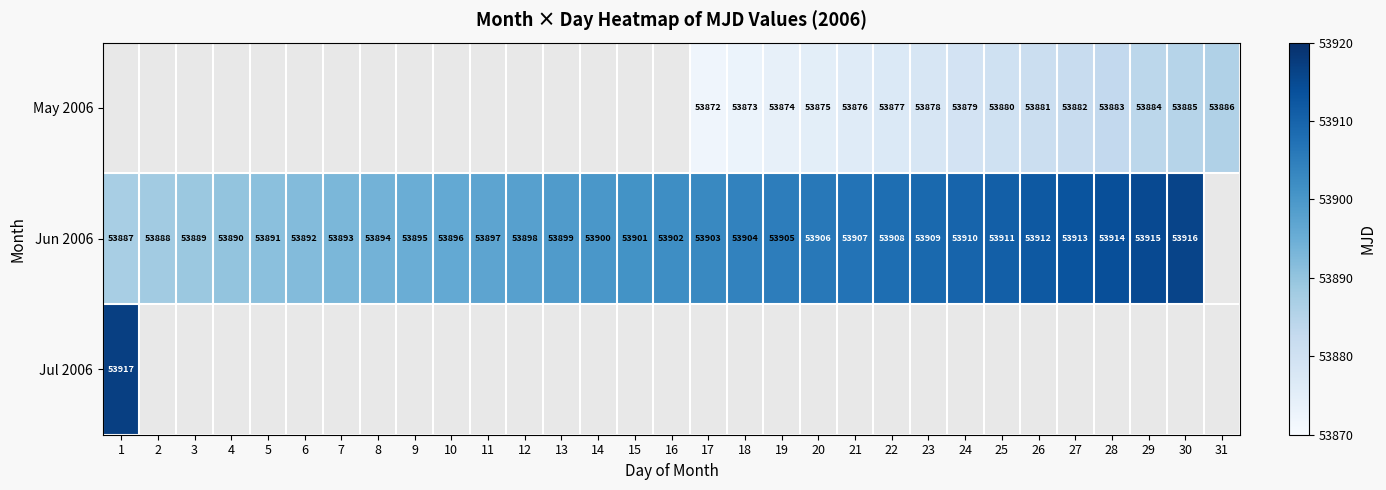

What is the difference between the Jun 2006 values at 18 and 2?

16